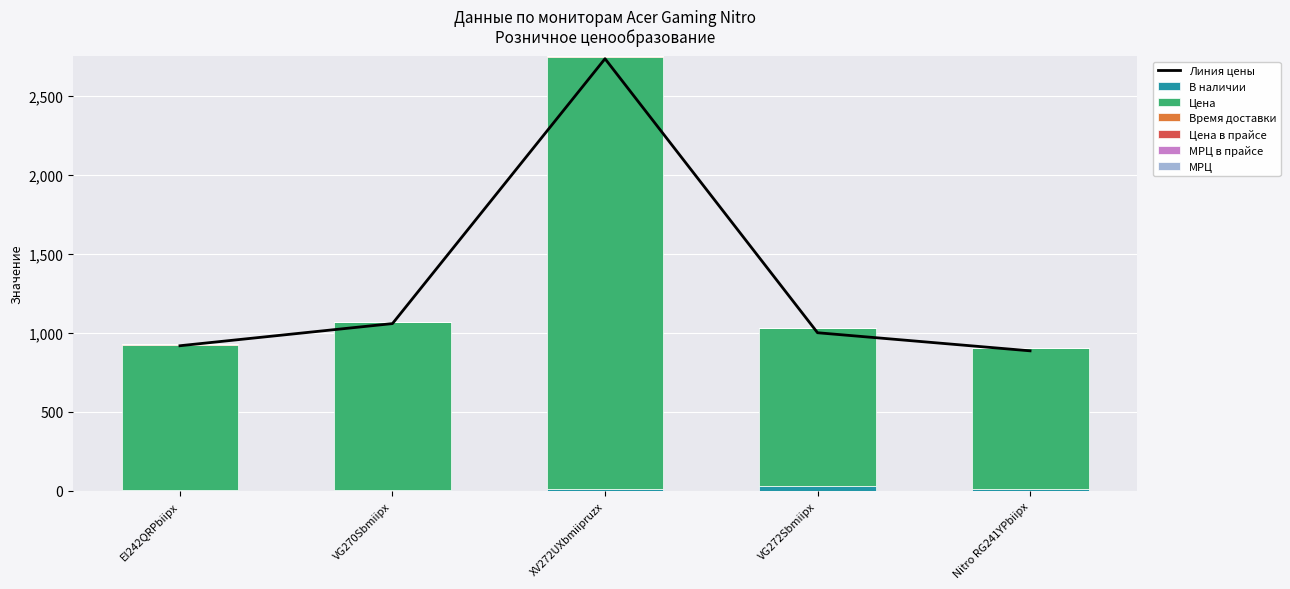

What is the sum of all В наличии values?

70.0